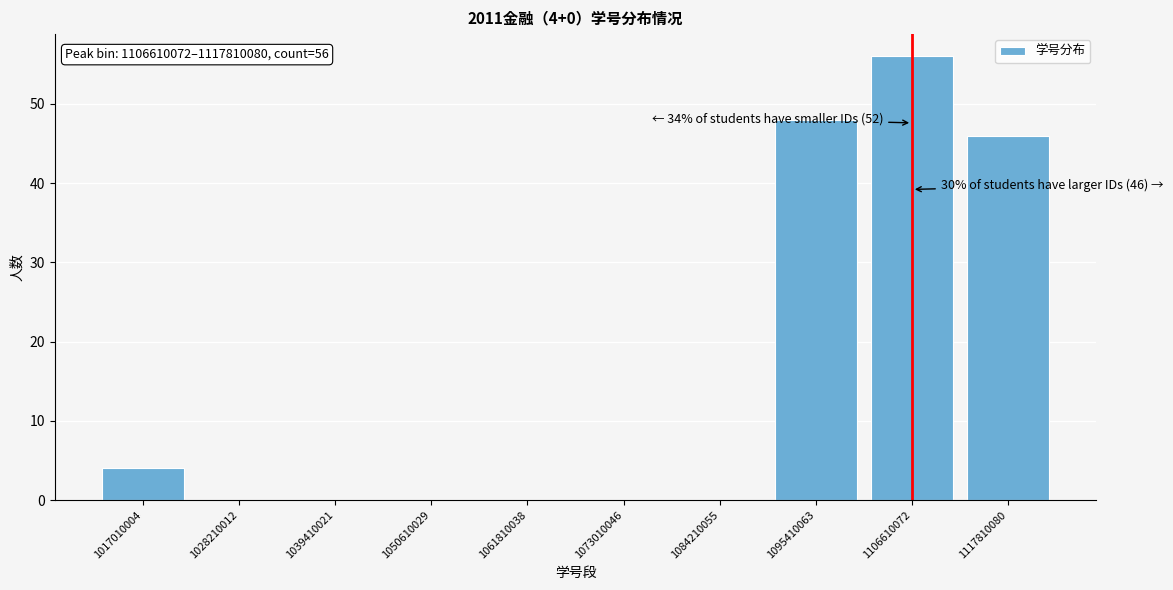

Reading right to left, what are all the values shown in this chart?

1117810080=46	1106610072=56	1095410063=48	1084210055=0	1073010046=0	1061810038=0	1050610029=0	1039410021=0	1028210012=0	1017010004=4